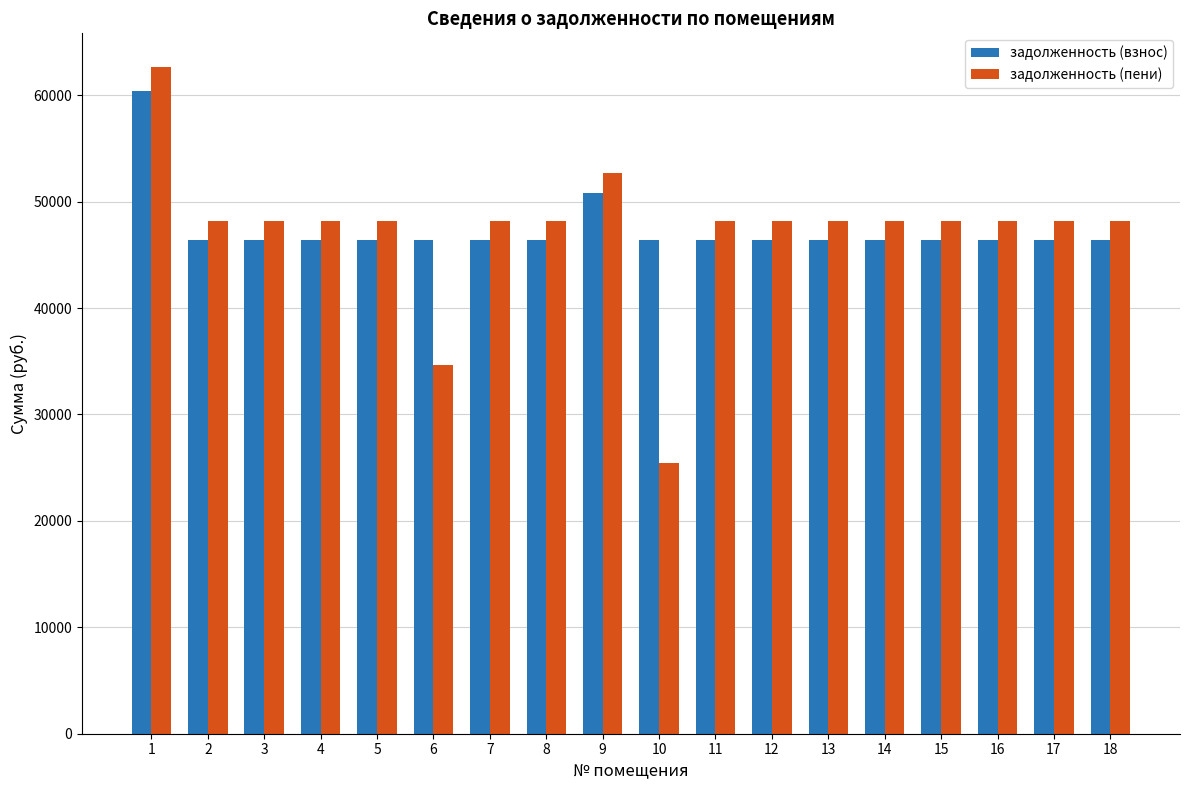

At which category is the sum across all series the highest?

1